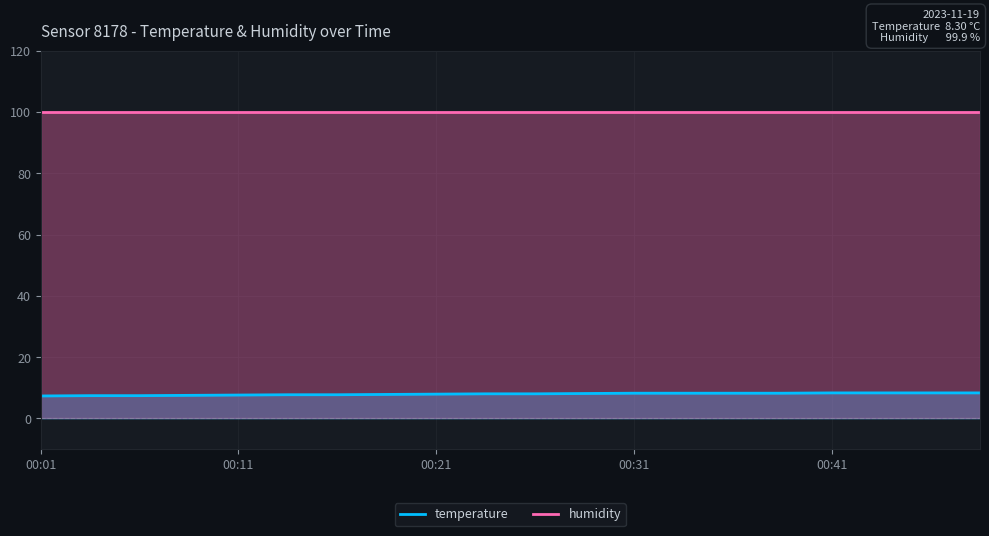

Does the chart display data point markers on the line(s)?

No